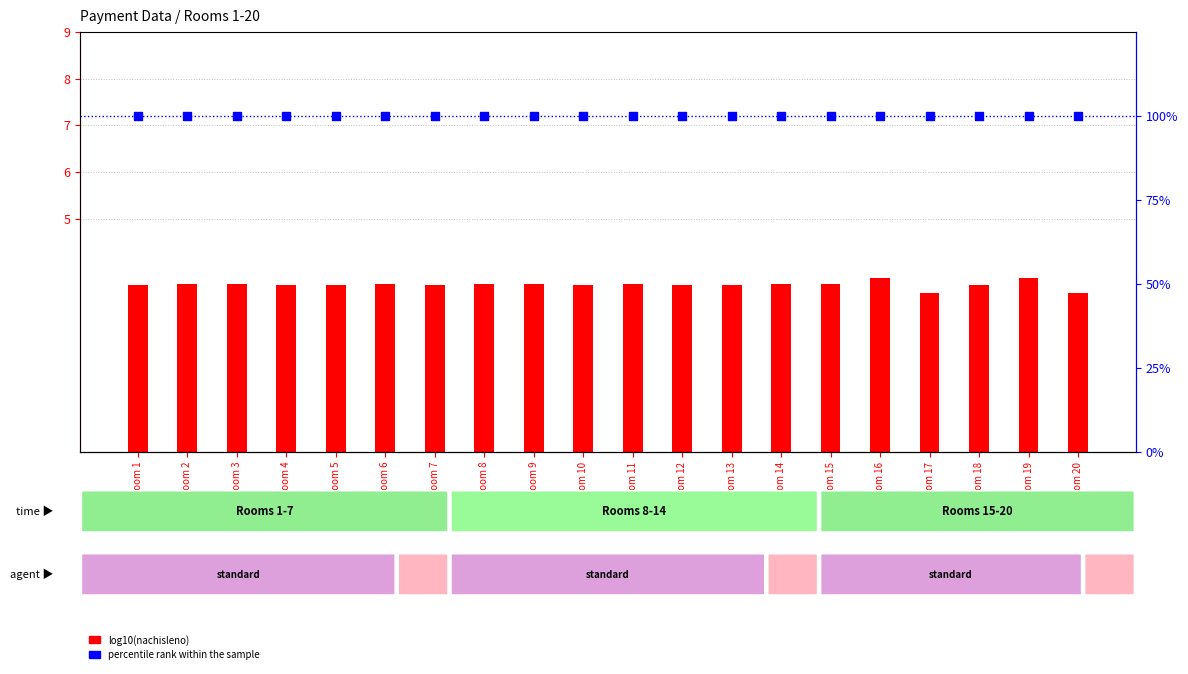

Which series reaches the minimum Y coordinate?

log10(nachisleno)